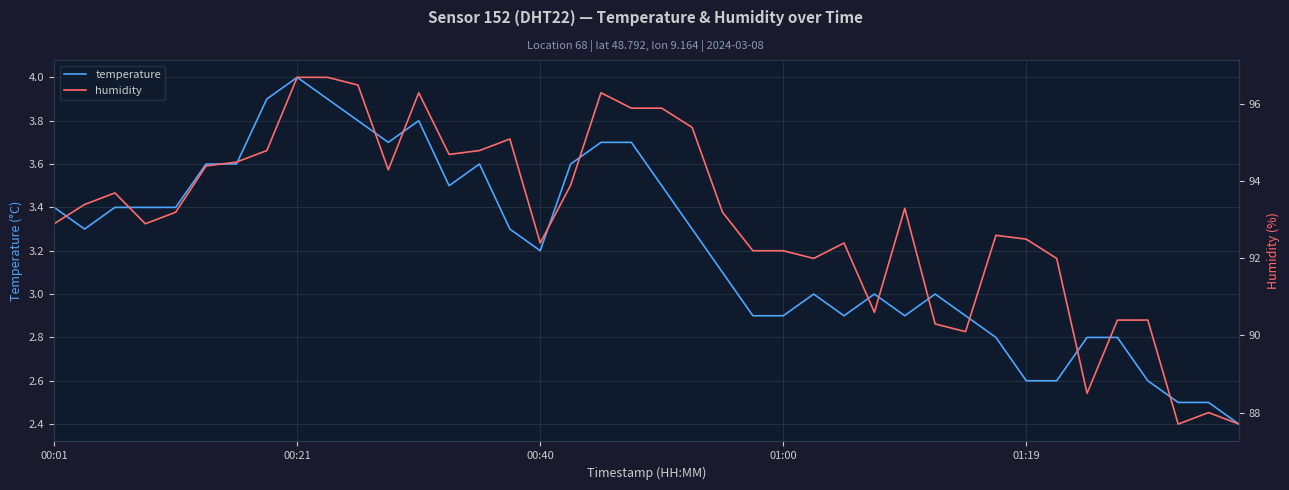

The temperature series shows 1.9 at 00:21. True or false?

False